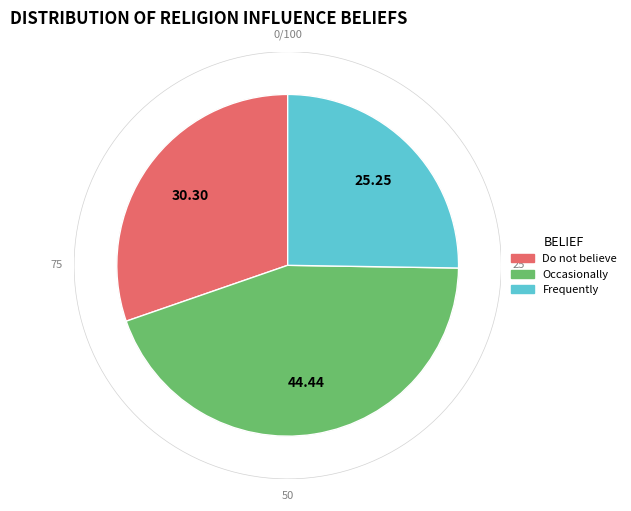

To the nearest percent, what is the difference between the largest and smallest slice percentages?

19%